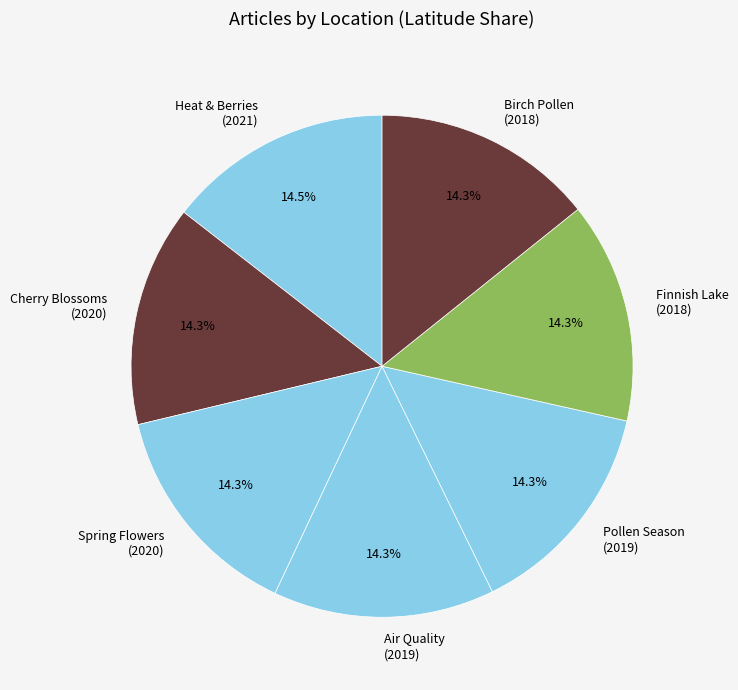

Is there a majority slice in this chart?

No